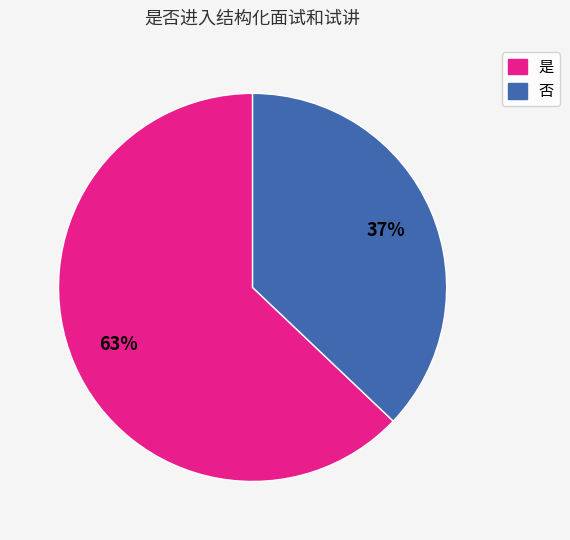

Combined, do 否 and 是 account for over 50%?

Yes